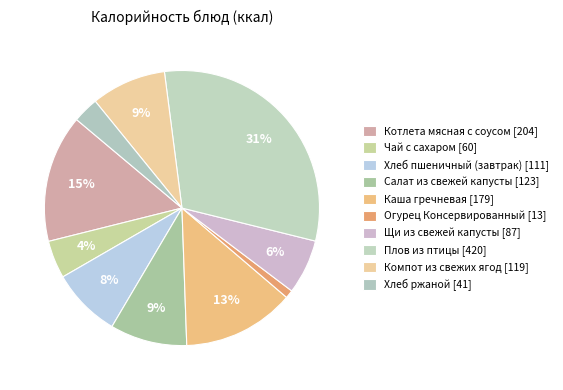

To the nearest percent, what portion does Плов из птицы represent?

31%